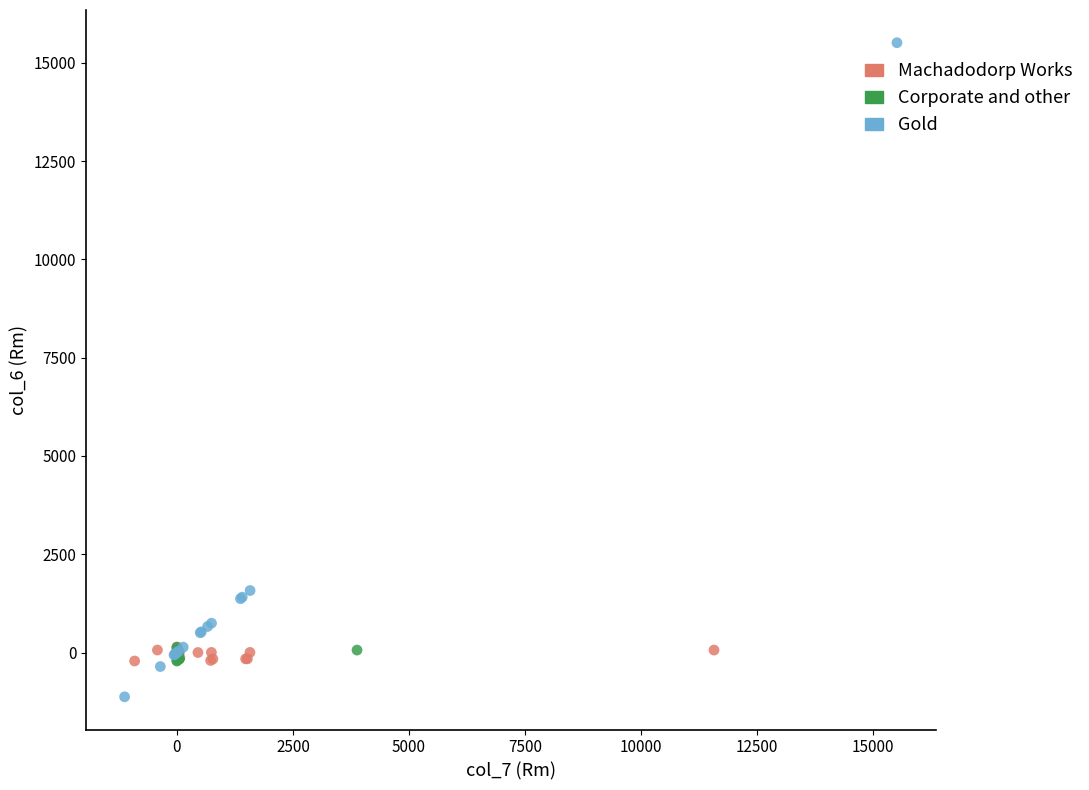

What are all the series names shown in the legend?

Machadodorp Works, Corporate and other, Gold